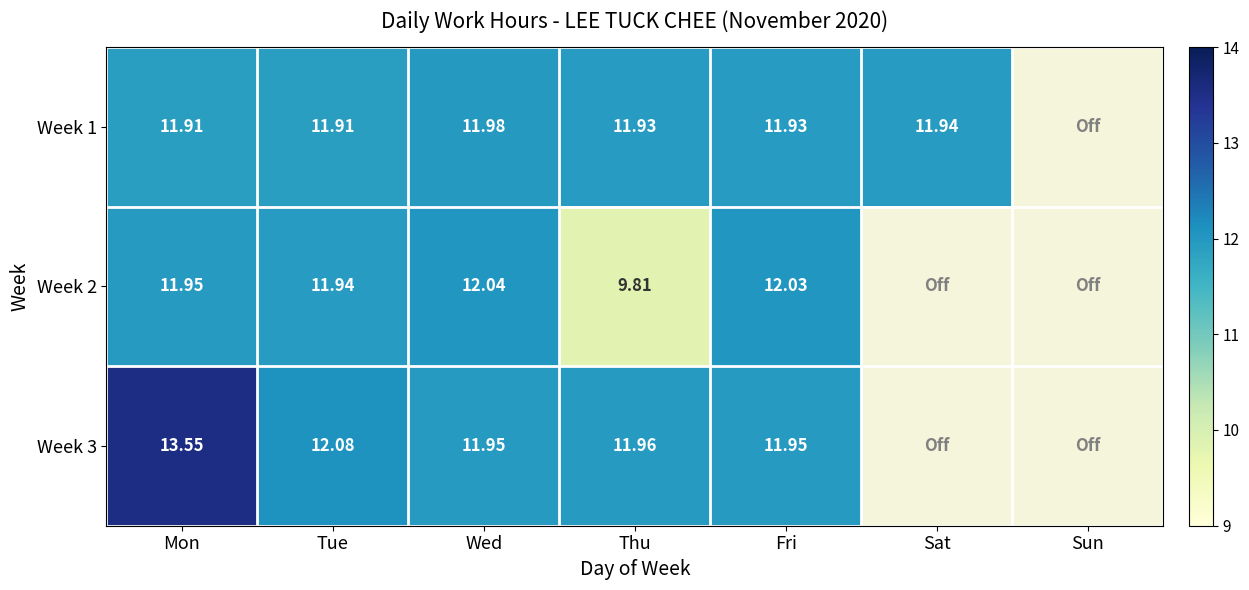

How many data points in Week 3 are less than 12?

3